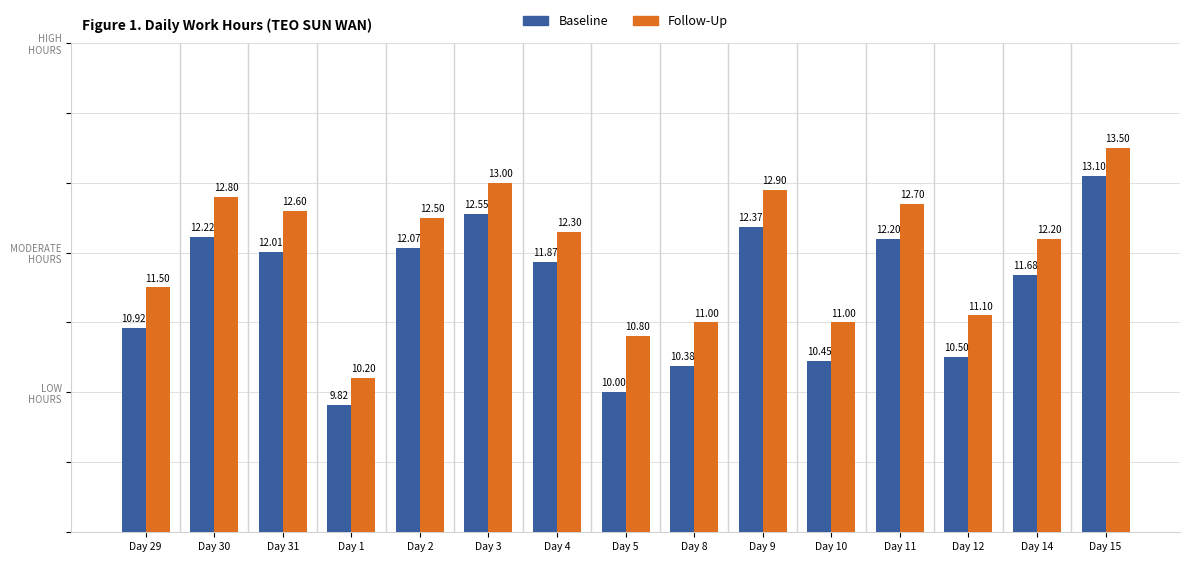

What is the difference between the maximum and second lowest values in the Baseline series?

3.1